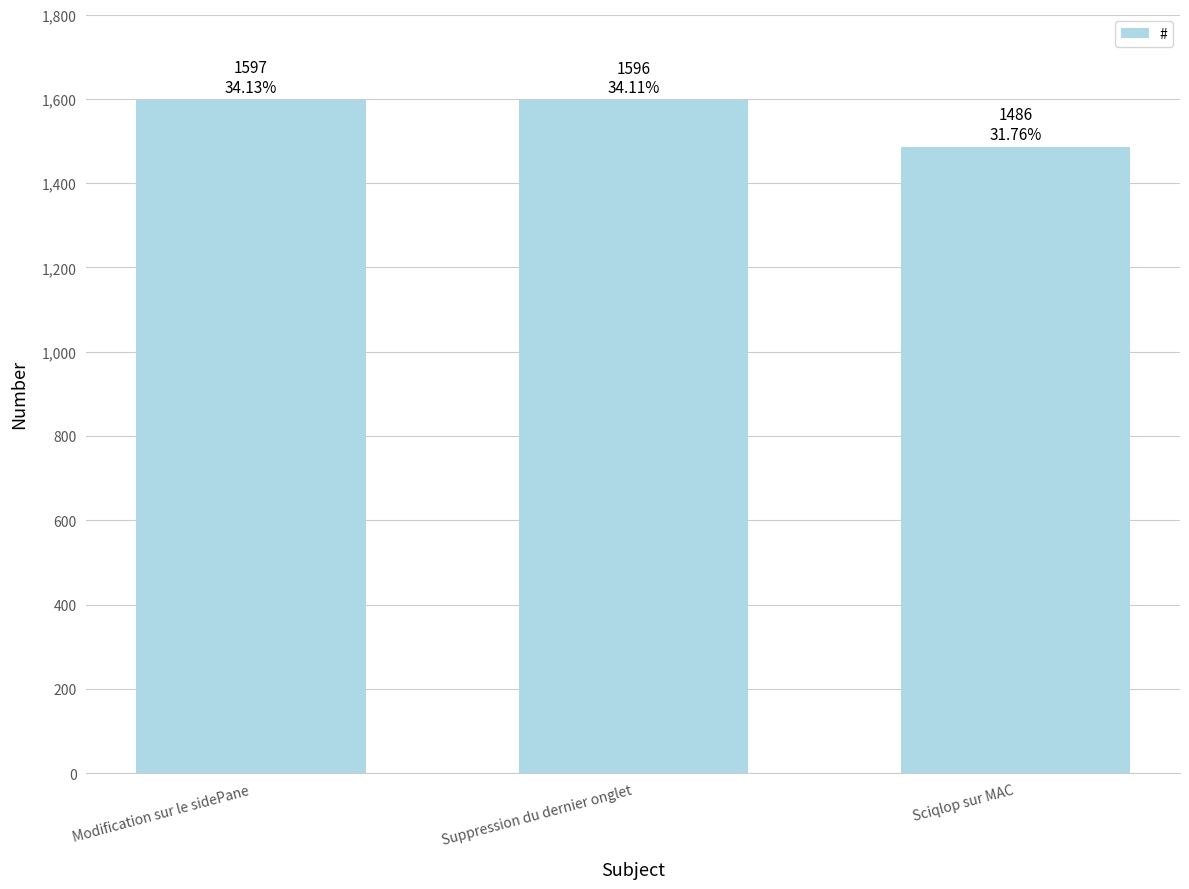

What is the change in value from Modification sur le sidePane to Sciqlop sur MAC?

-111